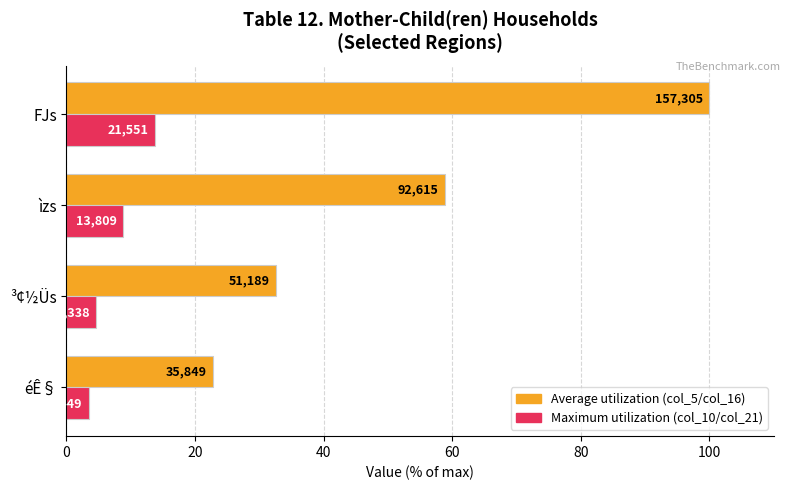

Count the number of categories in the chart.

4